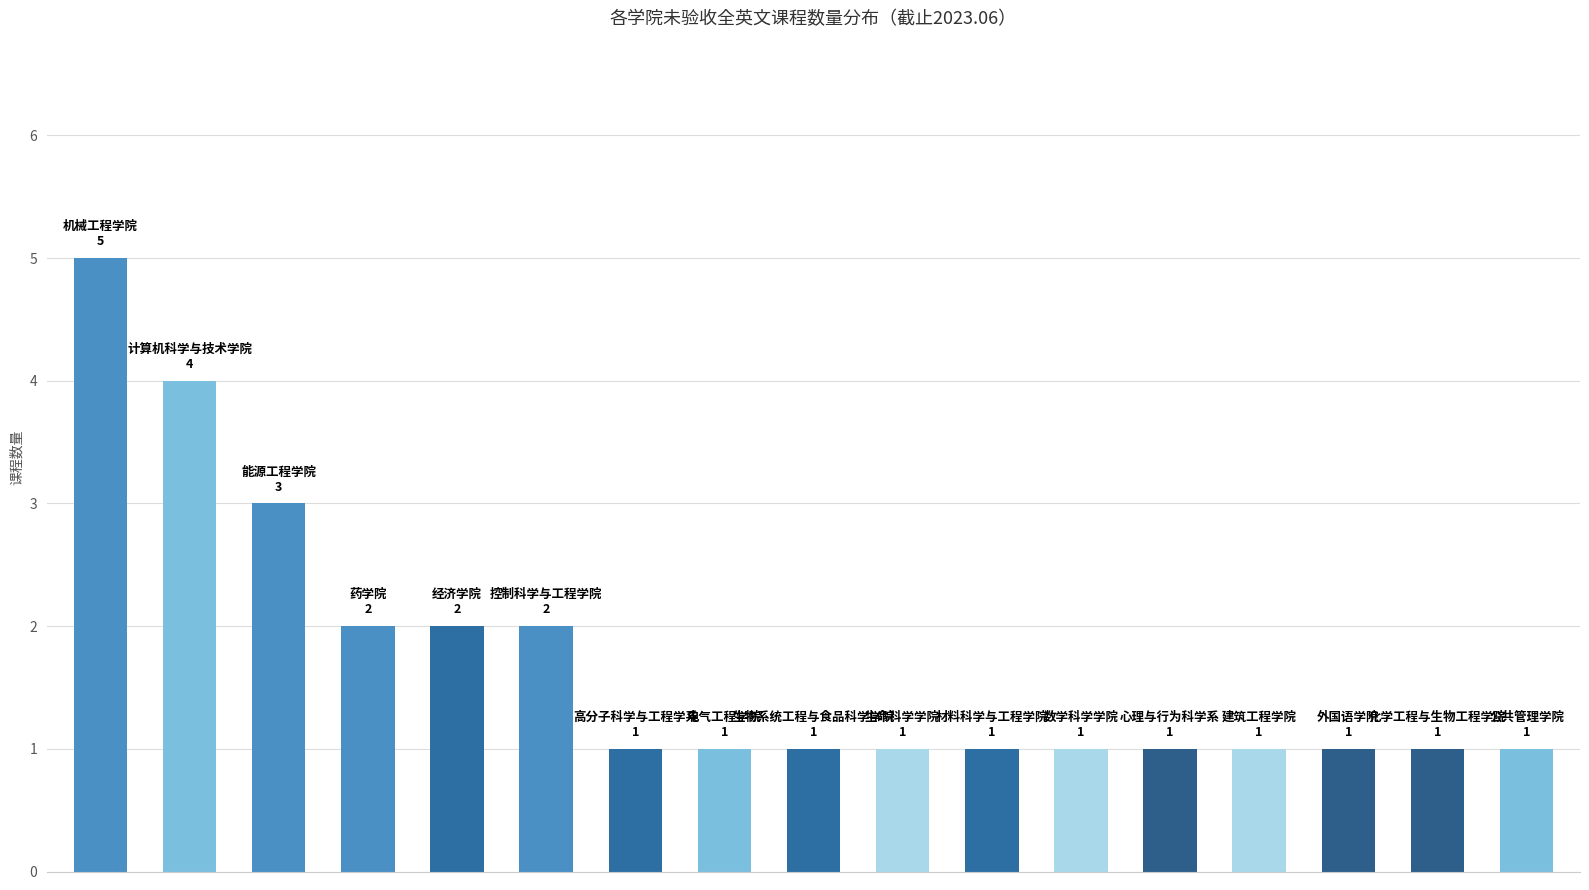

What is the sum of all values?

29